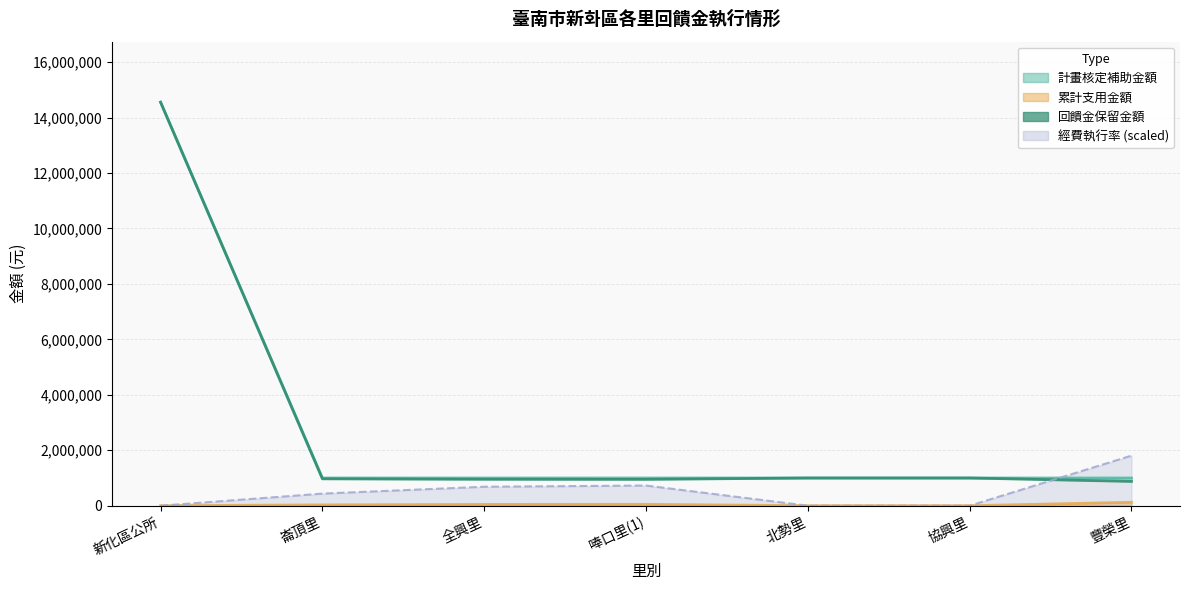

List the labels in order of value, smallest first.

豐榮里, 唪口里(1), 全興里, 崙頂里, 北勢里, 協興里, 新化區公所